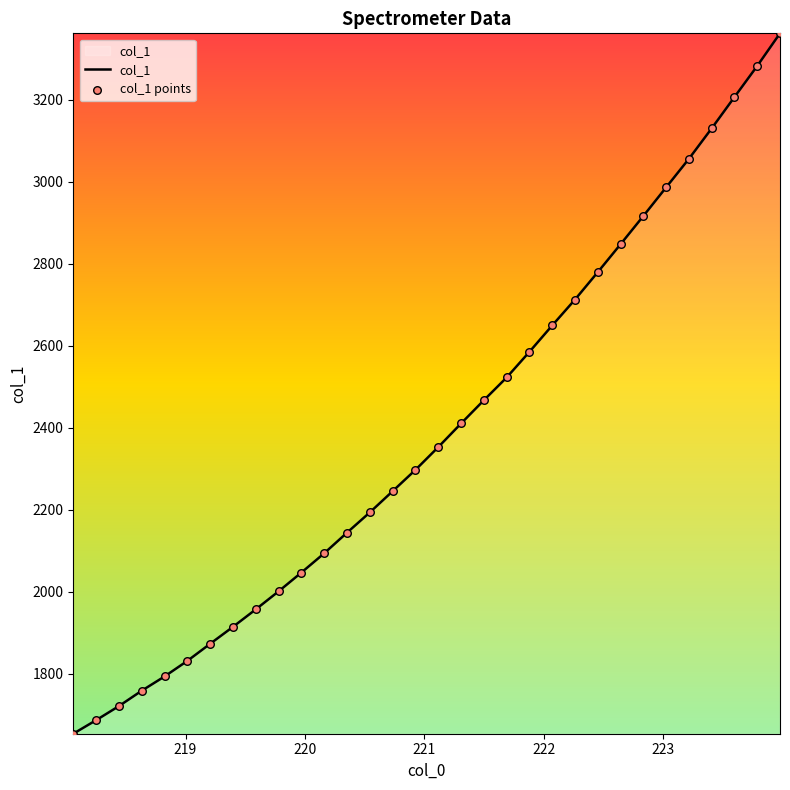

What is the greatest value displayed?

3362.5